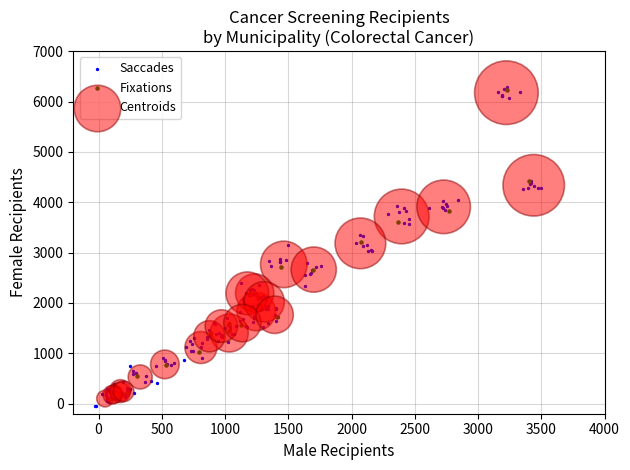

Which series contains the lowest Y value?

Saccades